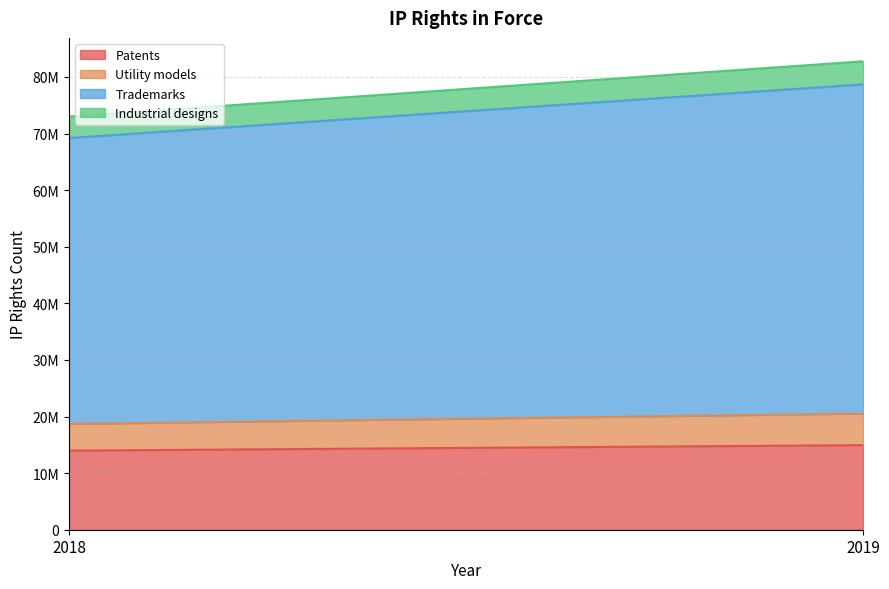

What is the sum of all Trademarks values?

108659500